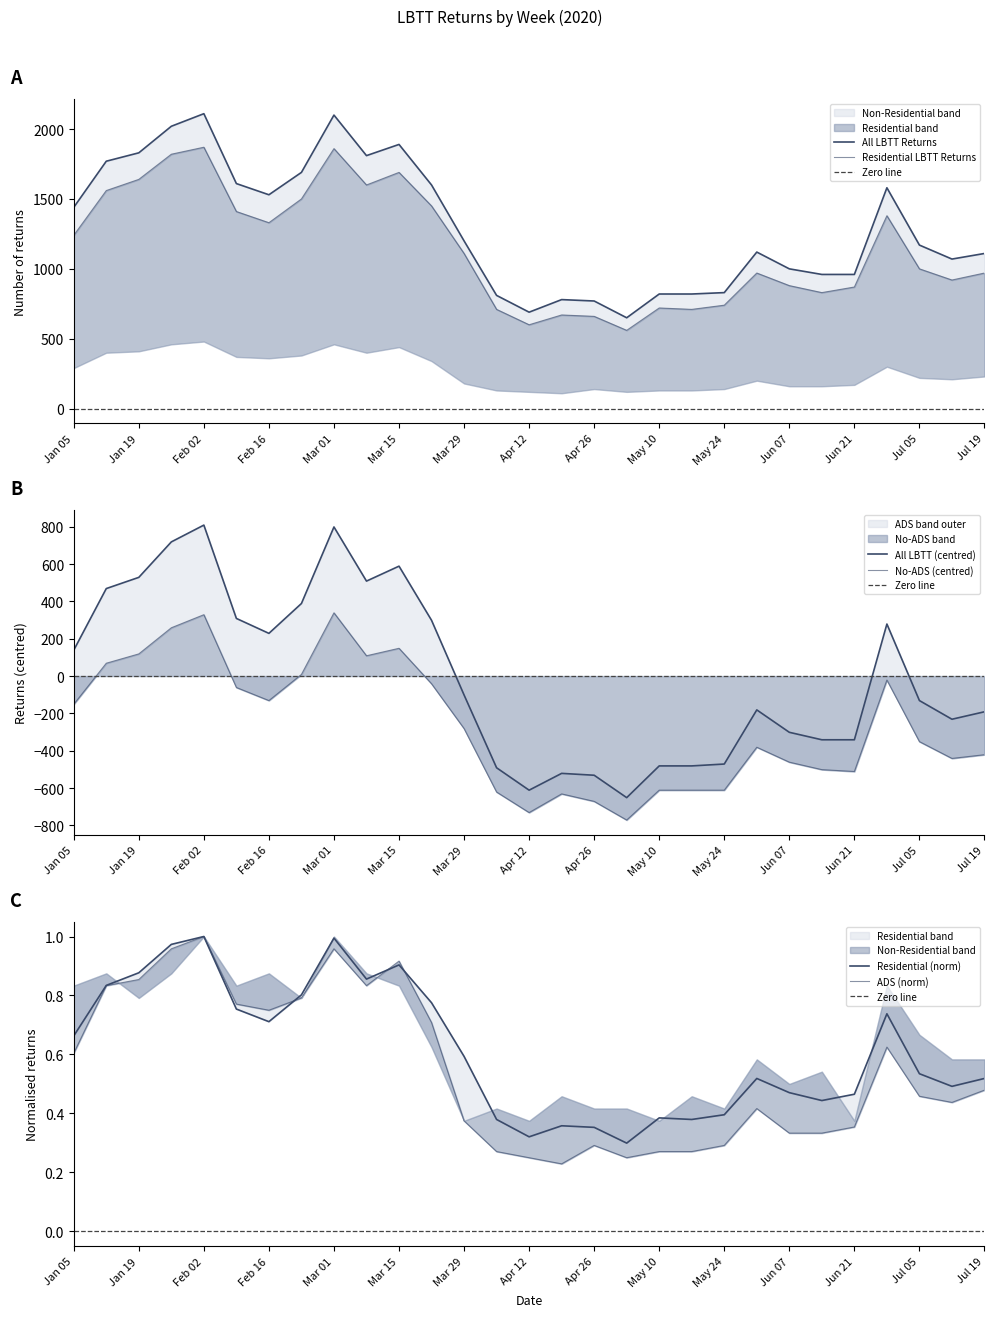

True or false: All LBTT Returns and ADS Declared intersect in this chart.

False